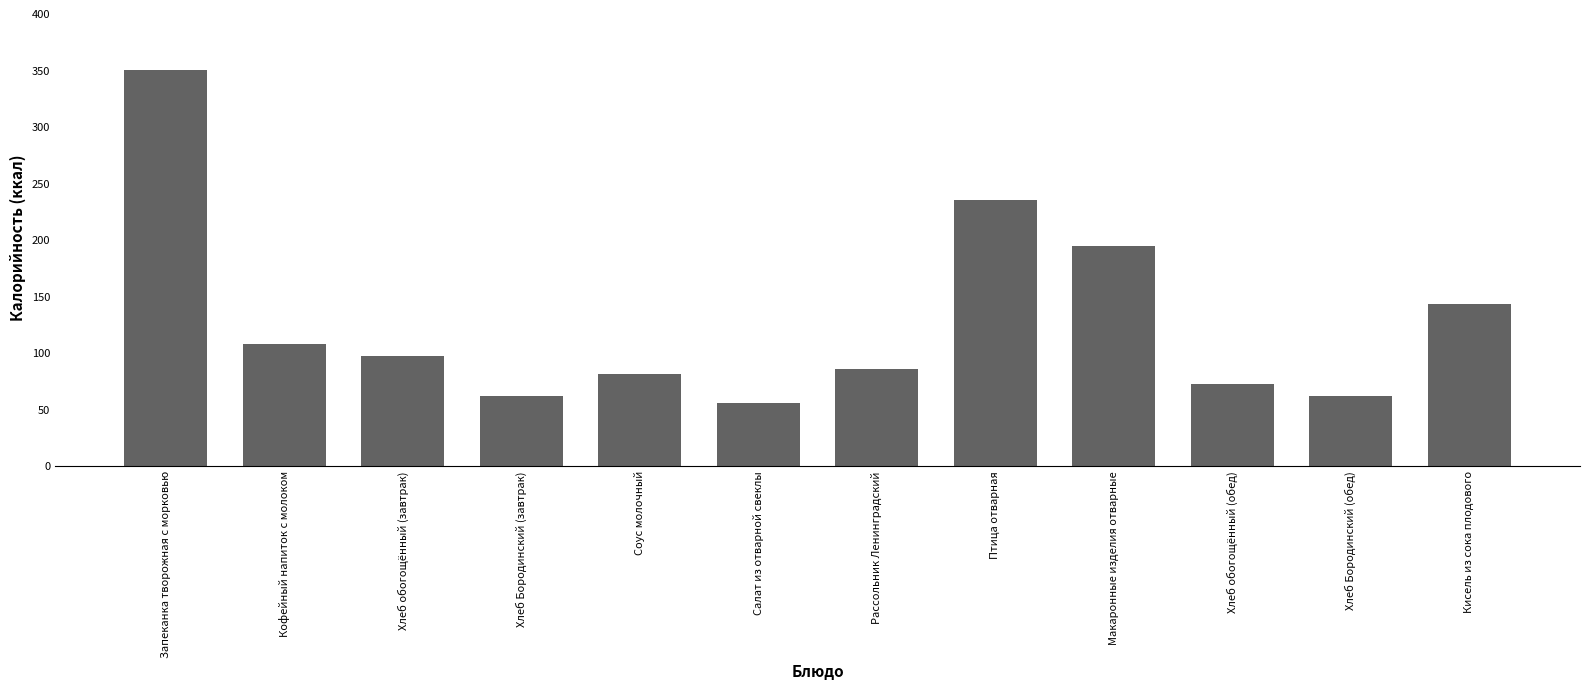

How many data points does each series have?

12